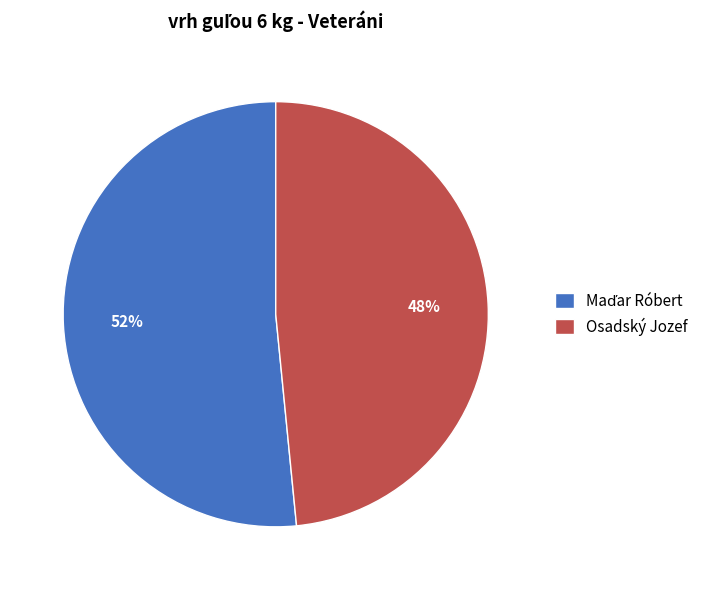

Is it true that Osadský Jozef is 37% of the pie?

False